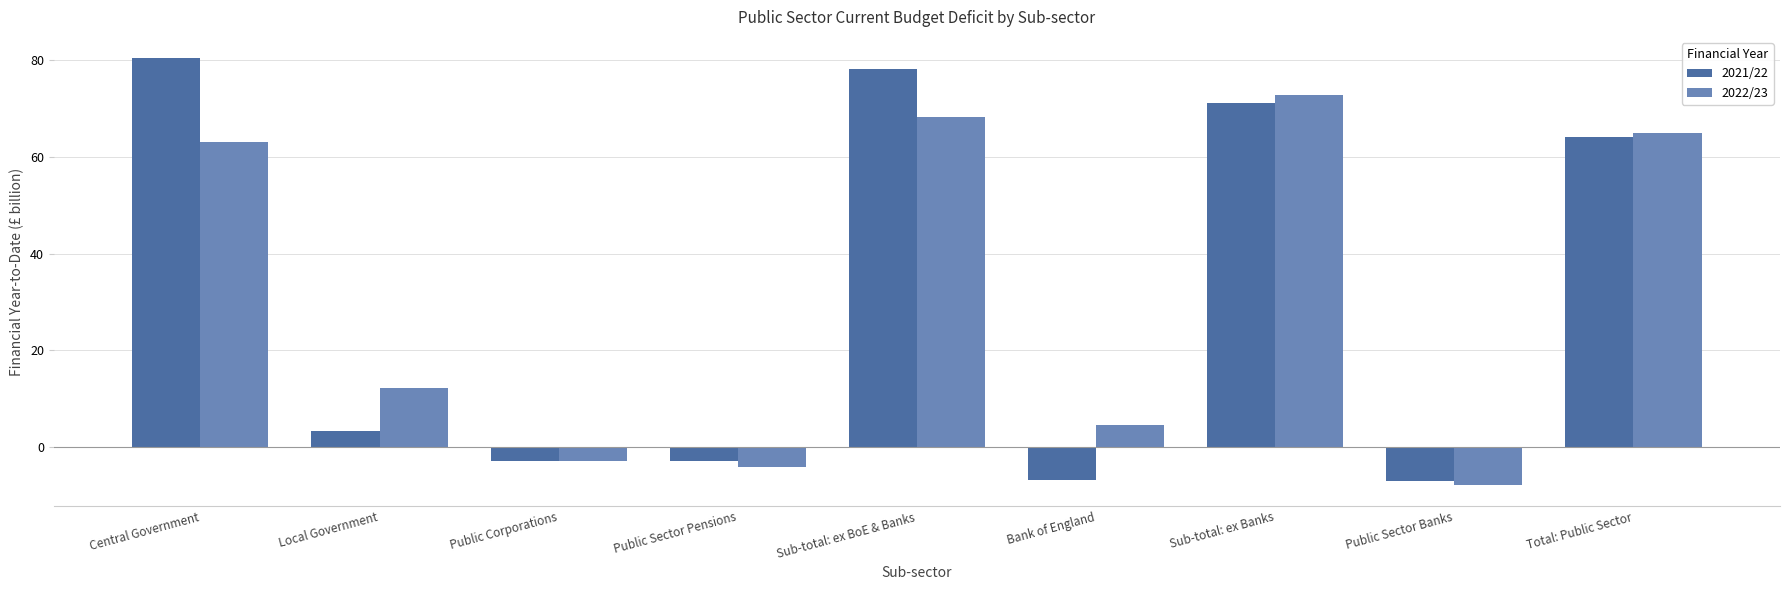

What is the label of the 7th bar from the left?

Sub-total: ex Banks